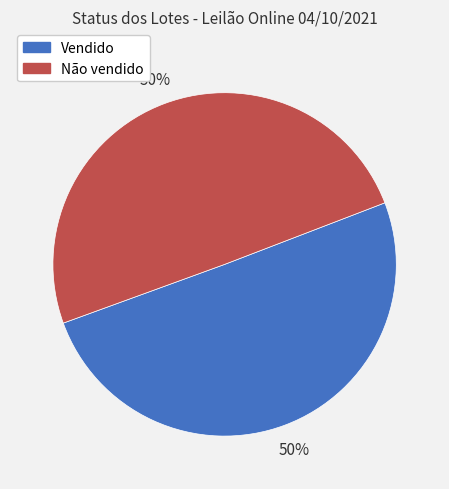

Do Não vendido and Vendido together represent more than half of the pie?

Yes